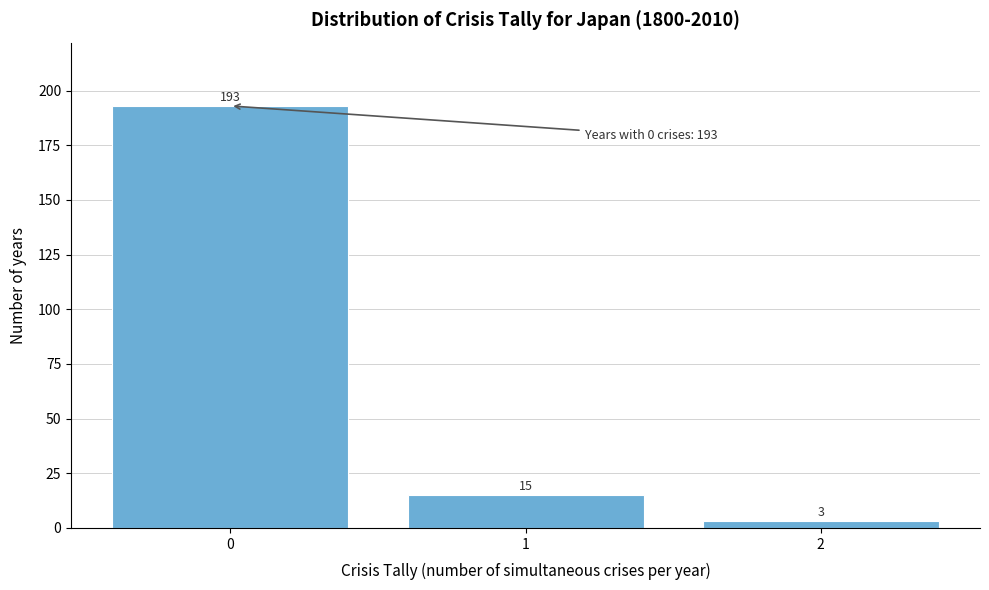

Reading left to right, list every bar in this chart as the range it spans on the x-axis followed by its height.

-0.5 to 0.5: 193
0.5 to 1.5: 15
1.5 to 2.5: 3